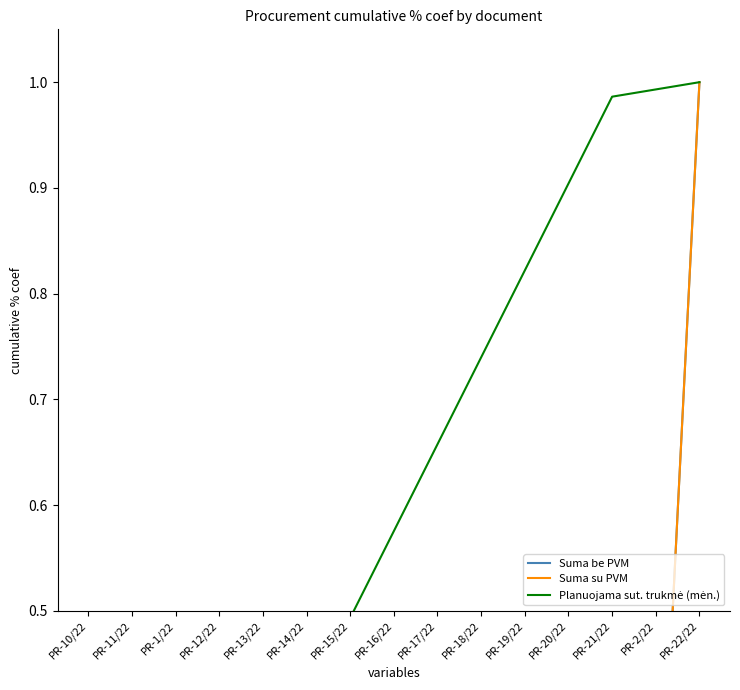

True or false: Planuojama sut. trukmė (mėn.) and Suma be PVM intersect in this chart.

False